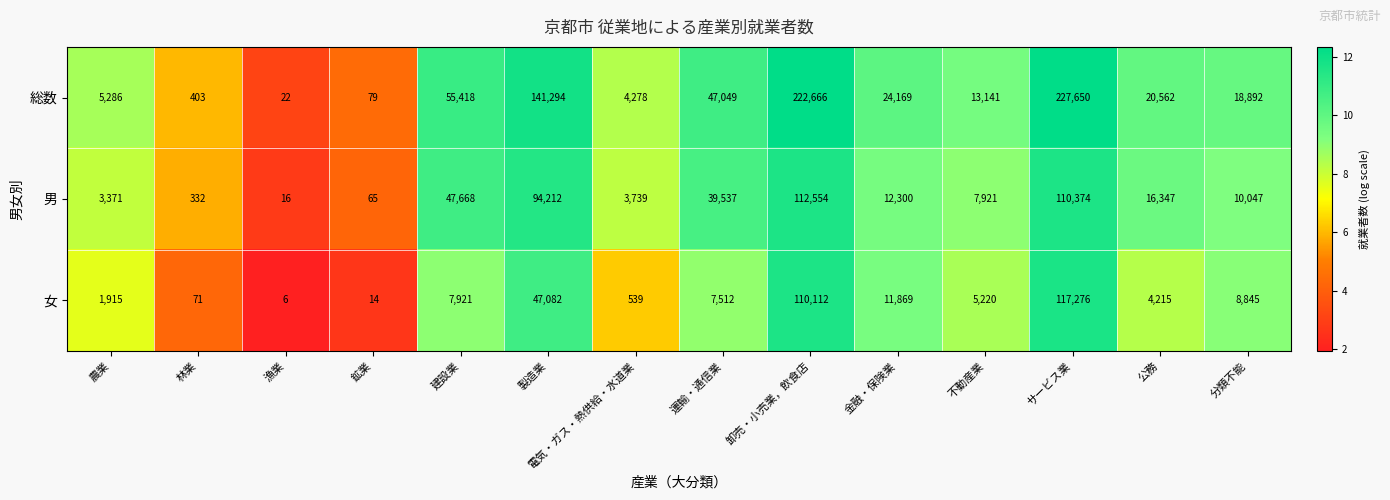

List the series in order of their peak value, highest first.

総数, 女, 男